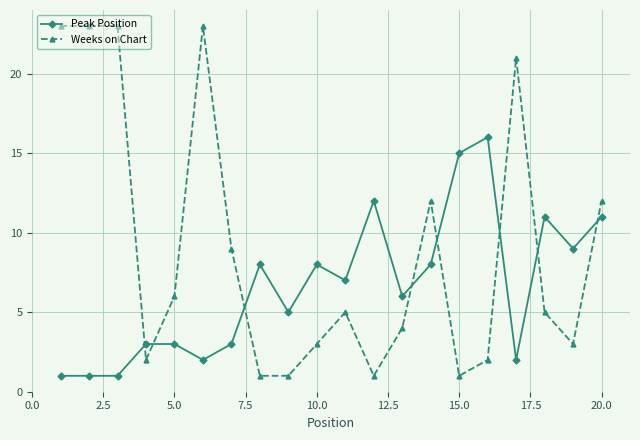

Does the chart display data point markers on the line(s)?

Yes